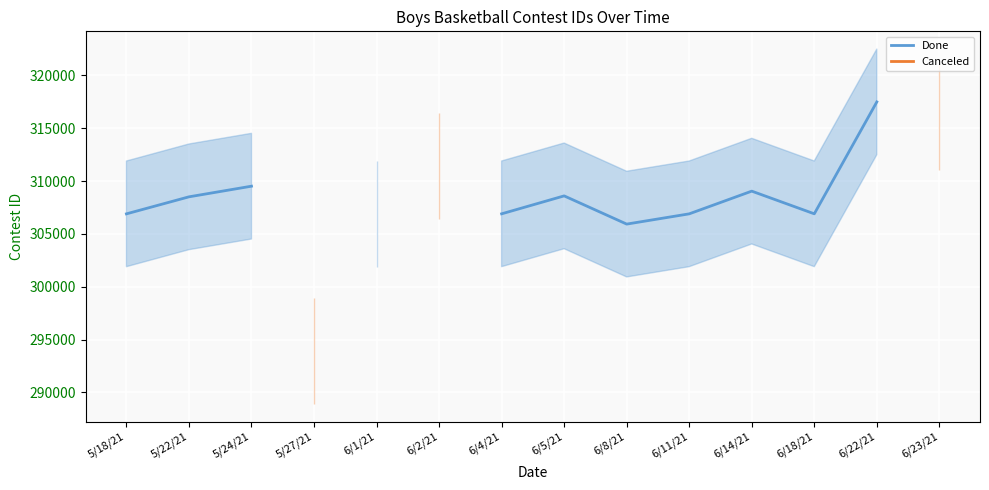

Which series has the largest range (max minus min)?

Done